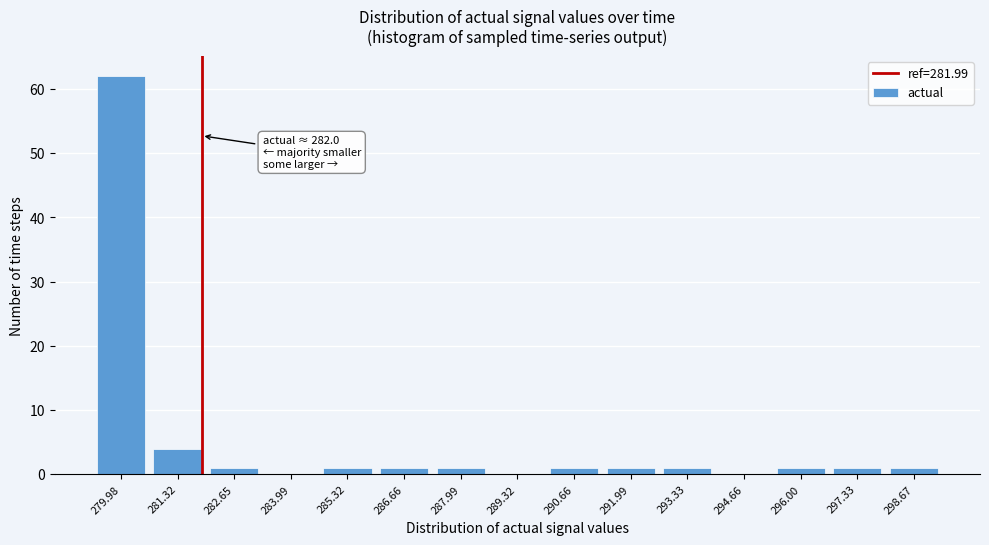

Reading left to right, extract all data points from this chart.

279.98=62	281.32=4	282.65=1	283.99=0	285.32=1	286.66=1	287.99=1	289.32=0	290.66=1	291.99=1	293.33=1	294.66=0	296.00=1	297.33=1	298.67=1